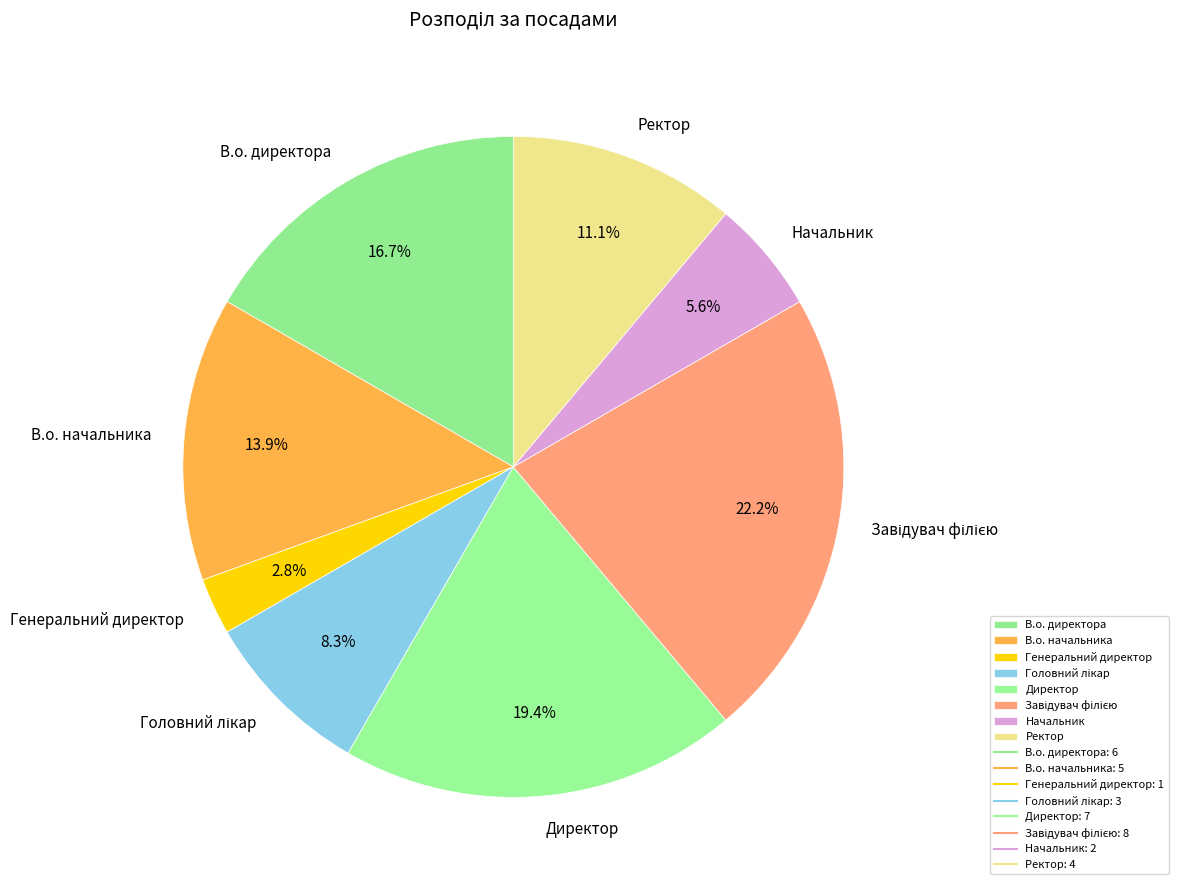

Does Ректор account for over 50% of the chart?

No